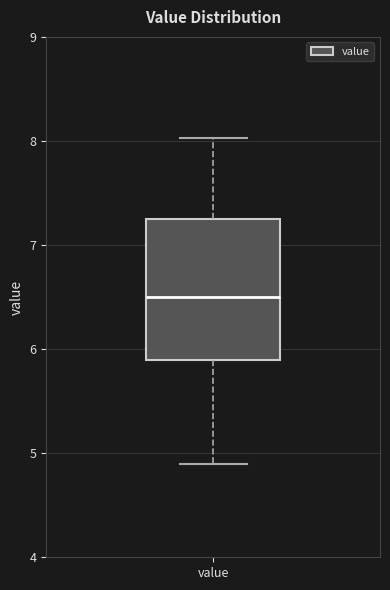

Where does the upper whisker of the box for value end on the y-axis? The values are not printed on the chart, so give them approximately, as read against the axis.

8.0